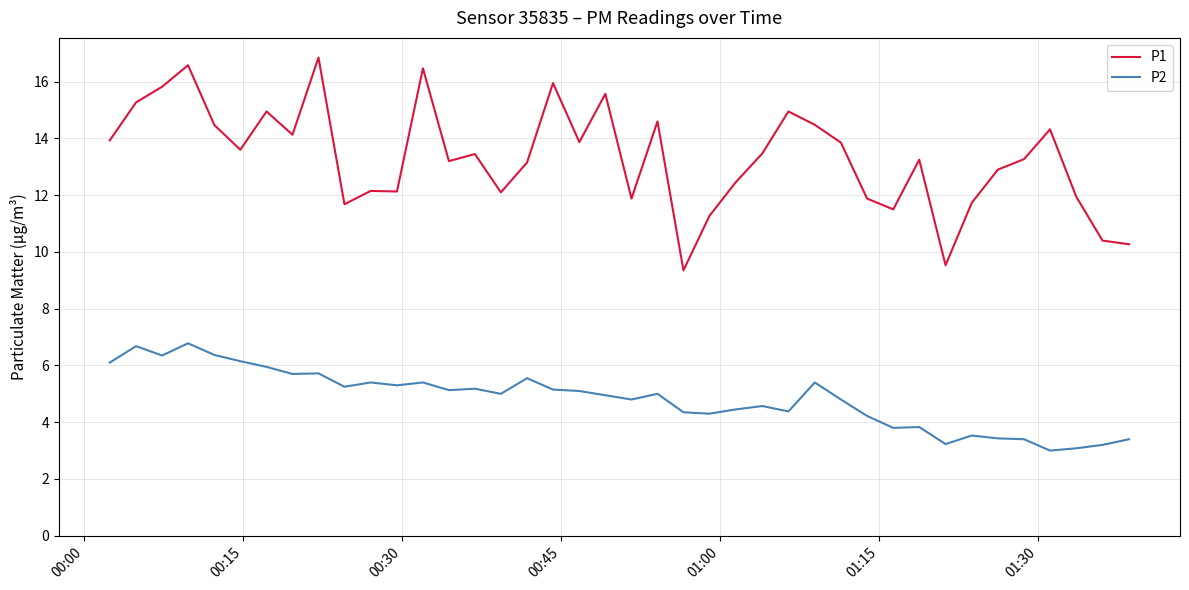

List the series in order of their peak value, lowest first.

P2, P1